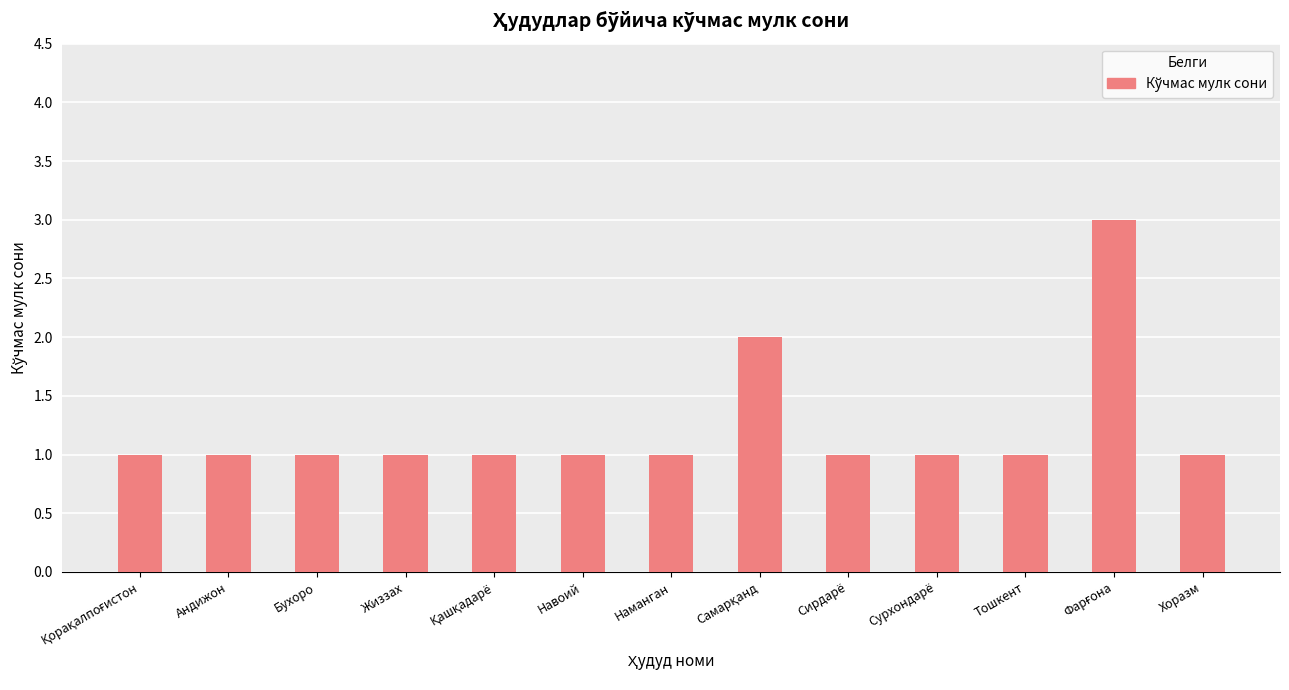

Is it true that the value at Наманган is 1?

True